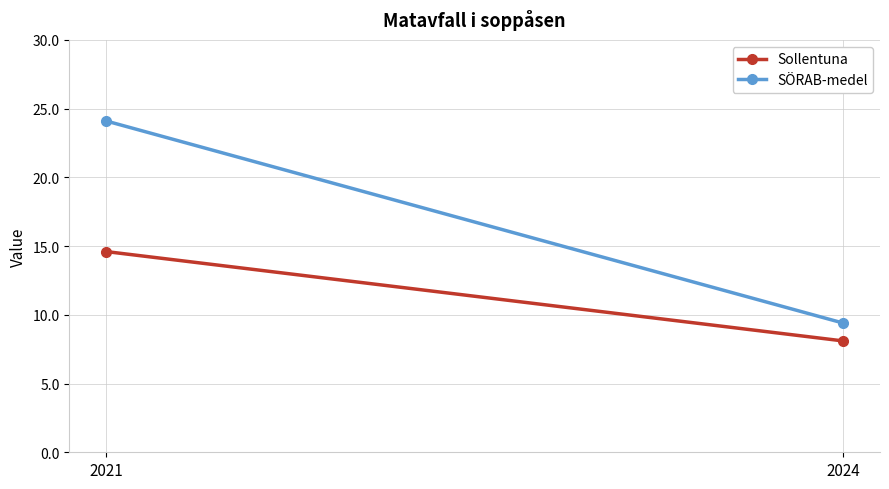

What is the difference between the SÖRAB-medel values at 2021 and 2024?

14.7